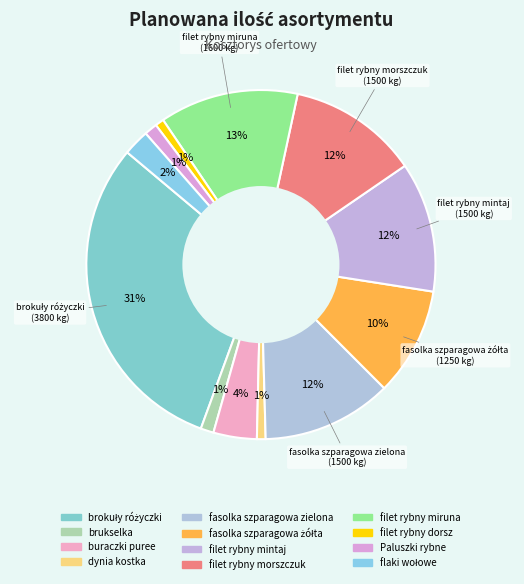

To the nearest percent, what is the combined percentage of brokuły różyczki and filet rybny morszczuk?

43%